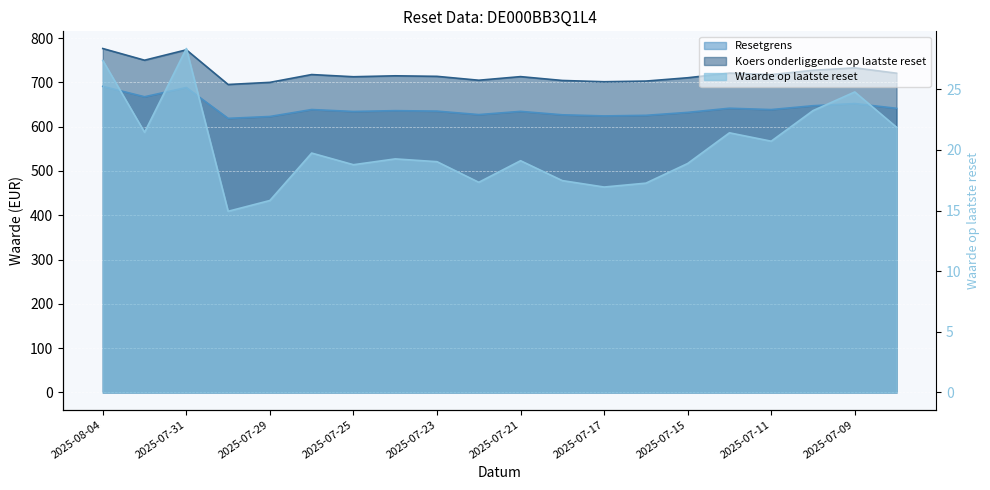

What is the difference between the second highest and minimum values in the Resetgrens series?

69.6